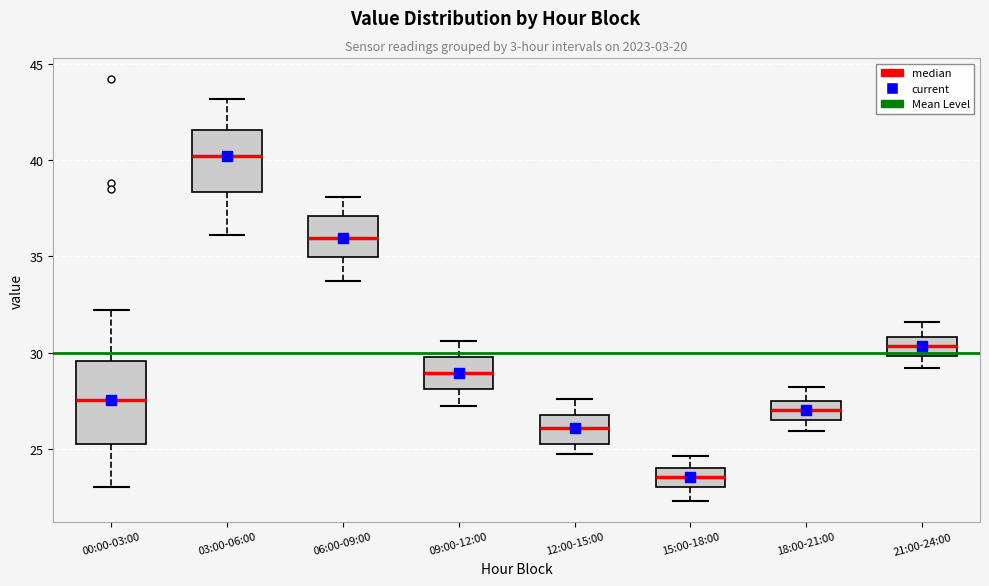

Reading left to right, transcribe this box plot: for each box, give where its median line is, the range the box spans, and where its two whiskers end, as read against the y-axis. The values are not printed on the chart, so give them approximately, as read against the axis.

00:00-03:00: median 27.5, box 25.0 to 29.5, whiskers 23.0 to 32.0
03:00-06:00: median 40.0, box 38.5 to 41.5, whiskers 36.0 to 43.0
06:00-09:00: median 36.0, box 35.0 to 37.0, whiskers 33.5 to 38.0
09:00-12:00: median 29.0, box 28.0 to 30.0, whiskers 27.0 to 30.5
12:00-15:00: median 26.0, box 25.0 to 27.0, whiskers 24.5 to 27.5
15:00-18:00: median 23.5, box 23.0 to 24.0, whiskers 22.5 to 24.5
18:00-21:00: median 27.0, box 26.5 to 27.5, whiskers 26.0 to 28.0
21:00-24:00: median 30.5, box 30.0 to 31.0, whiskers 29.0 to 31.5